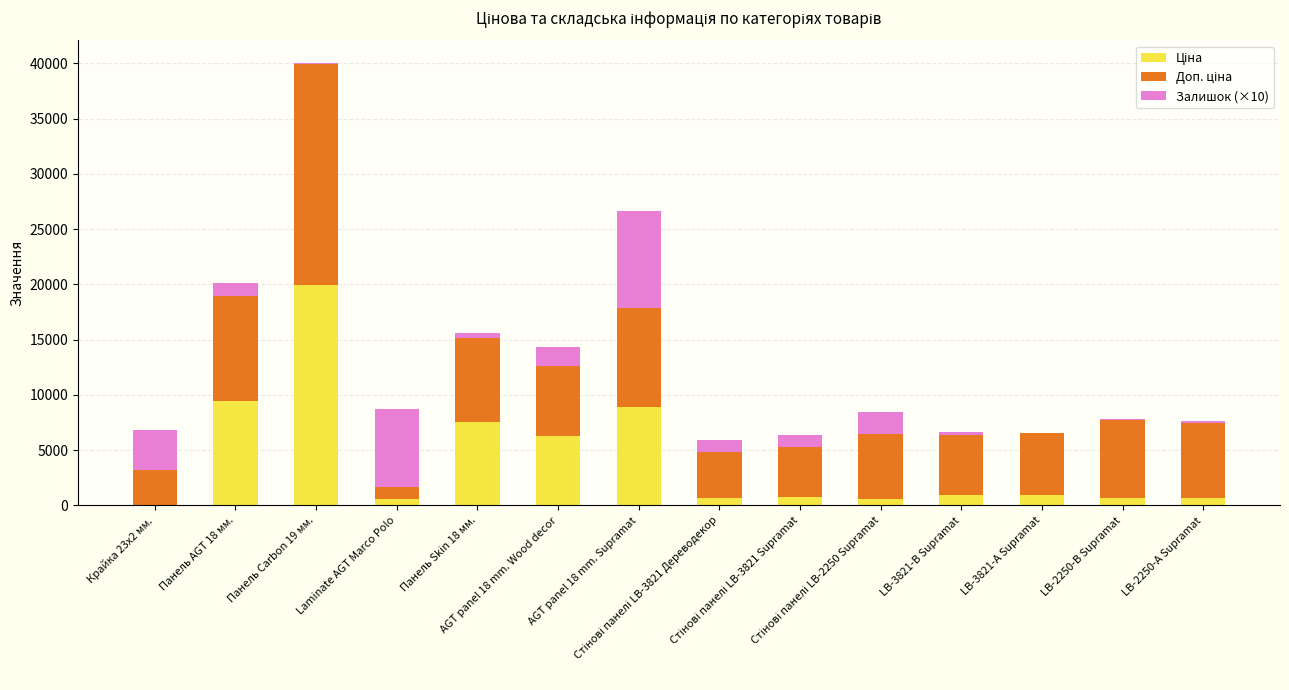

Count the number of categories in the chart.

14